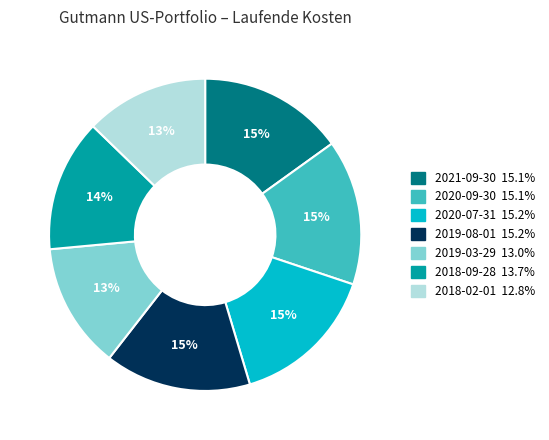

Is it true that 2021-09-30 is 23% of the pie?

False